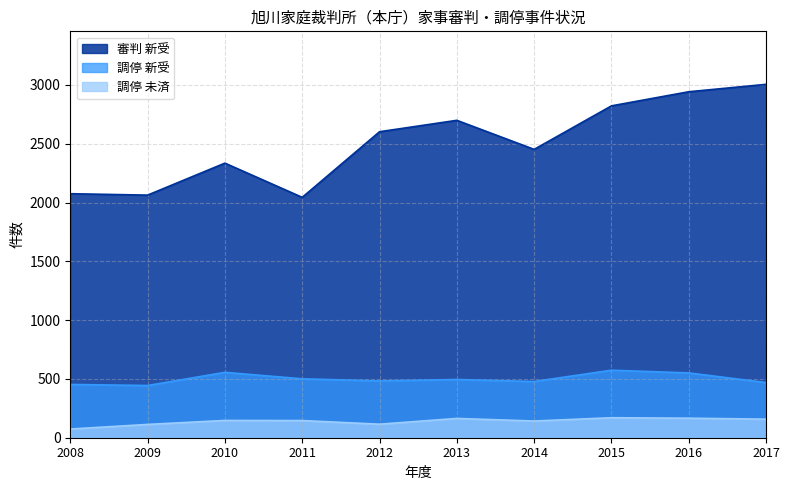

Which label corresponds to the largest value in the chart?

2017